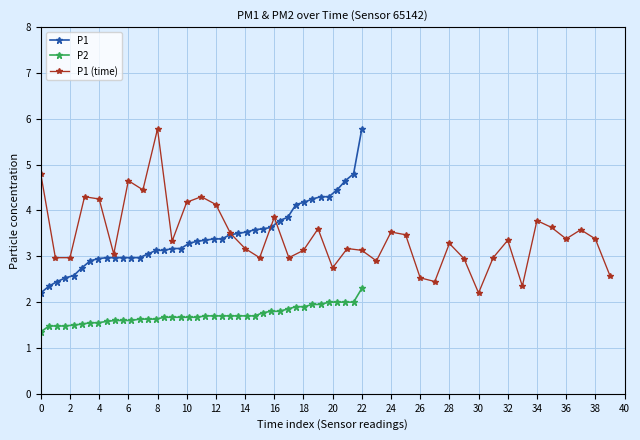

True or false: P2 has more than 2 interior local peaks.

False